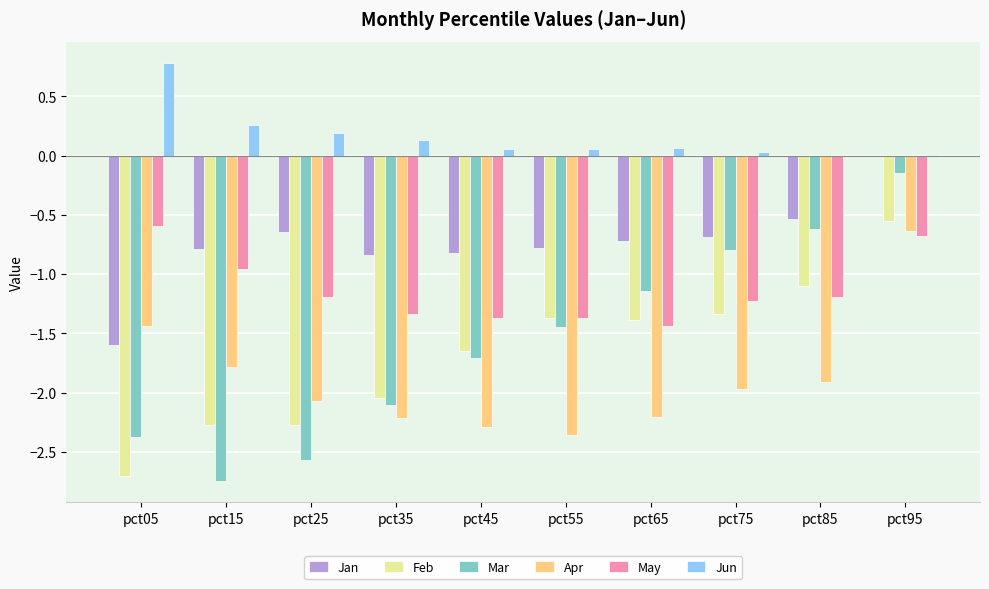

What is the spread (max minus min) of values at pct45?

2.3